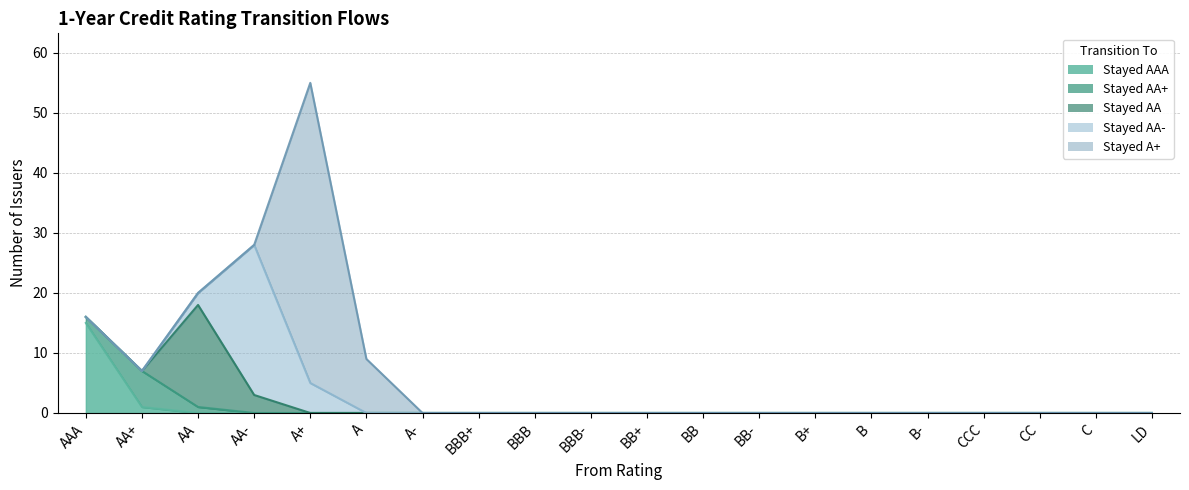

What is the difference between the second highest and second lowest values in the Stayed A+ series?

9